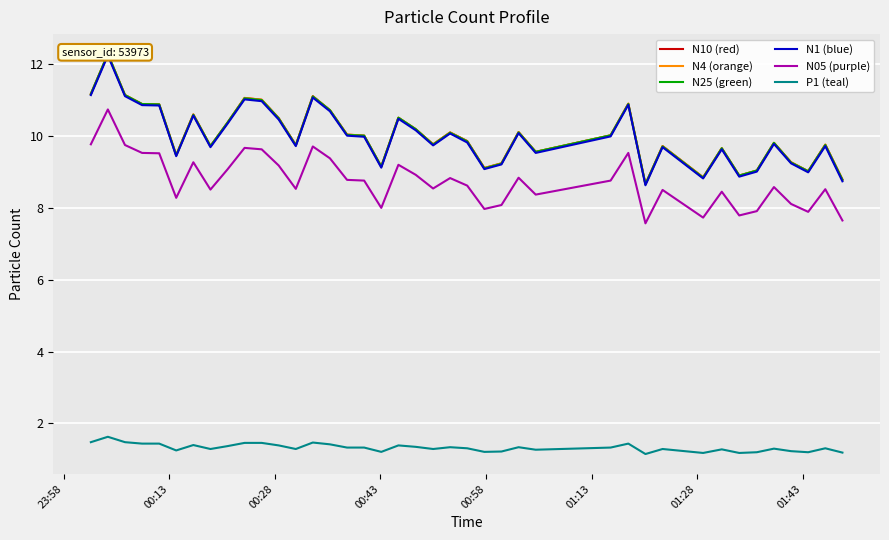

True or false: P1 (teal) and N05 (purple) intersect in this chart.

False